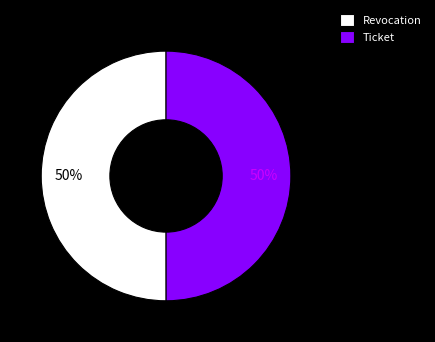

How many slices are in this pie chart?

2